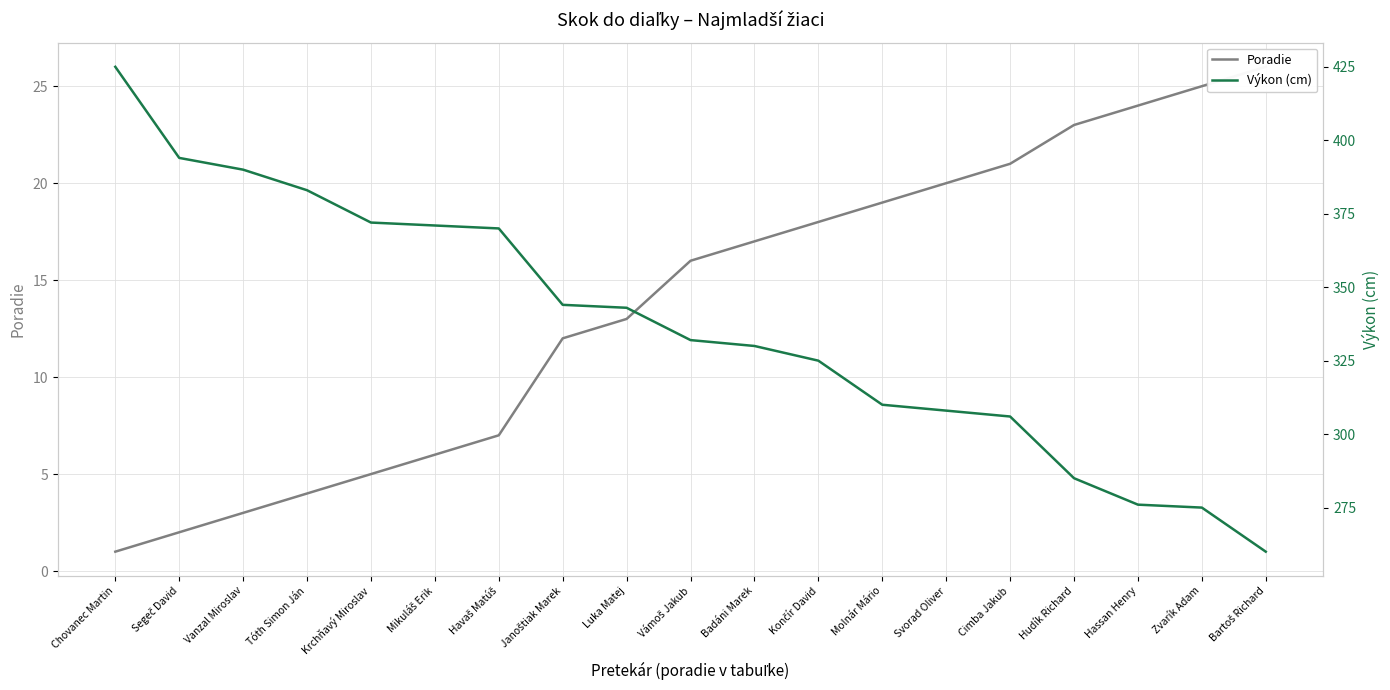

True or false: Poradie and Výkon (cm) intersect in this chart.

False